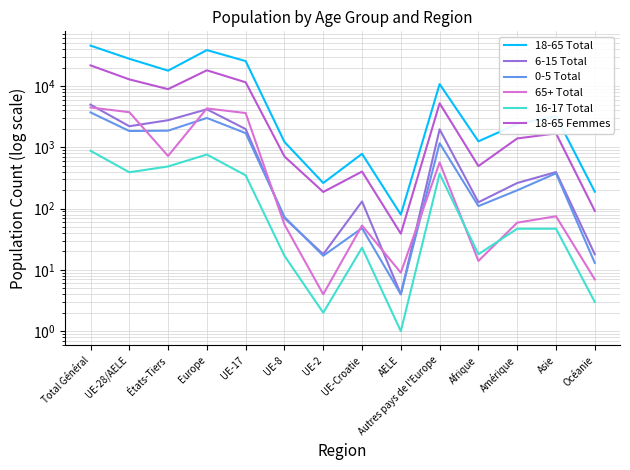

How many interior local peaks does the 18-65 Total series have?

4